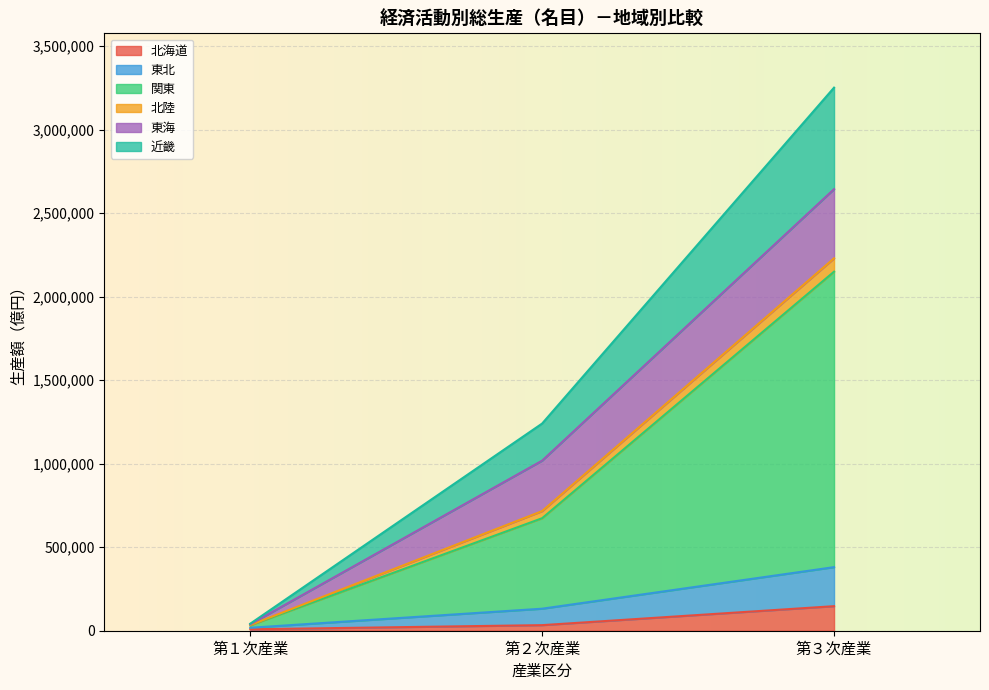

The value of 関東 at 第２次産業 is 313168. True or false?

False